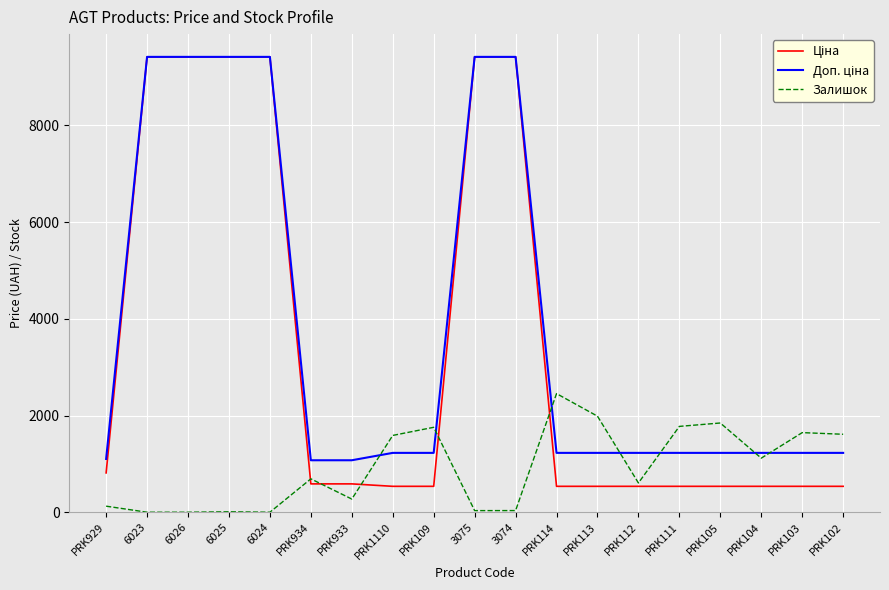

What is the total value across all series at PRK102?

3374.6